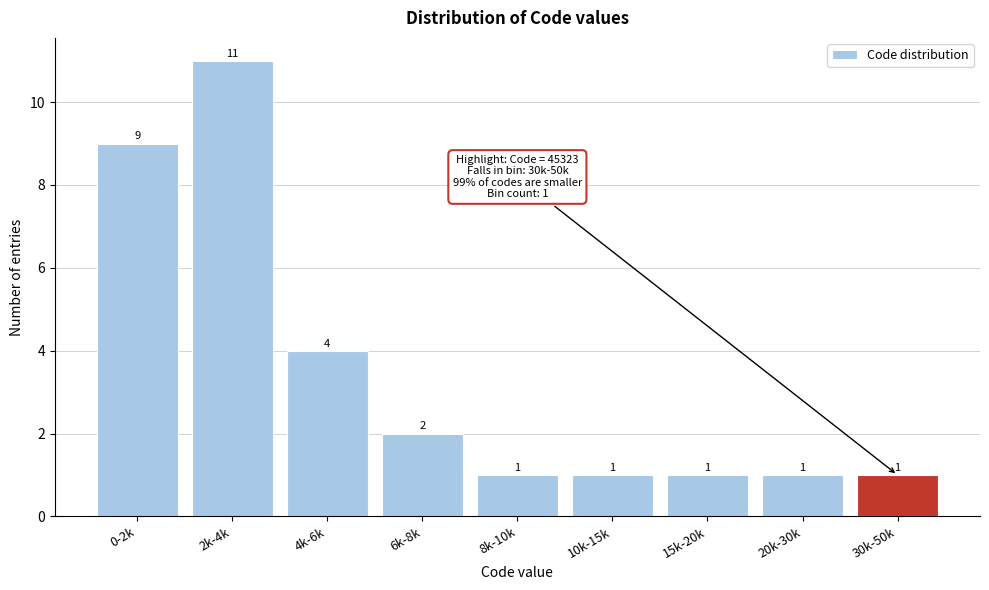

Reading right to left, what are all the values shown in this chart?

30k-50k=1	20k-30k=1	15k-20k=1	10k-15k=1	8k-10k=1	6k-8k=2	4k-6k=4	2k-4k=11	0-2k=9